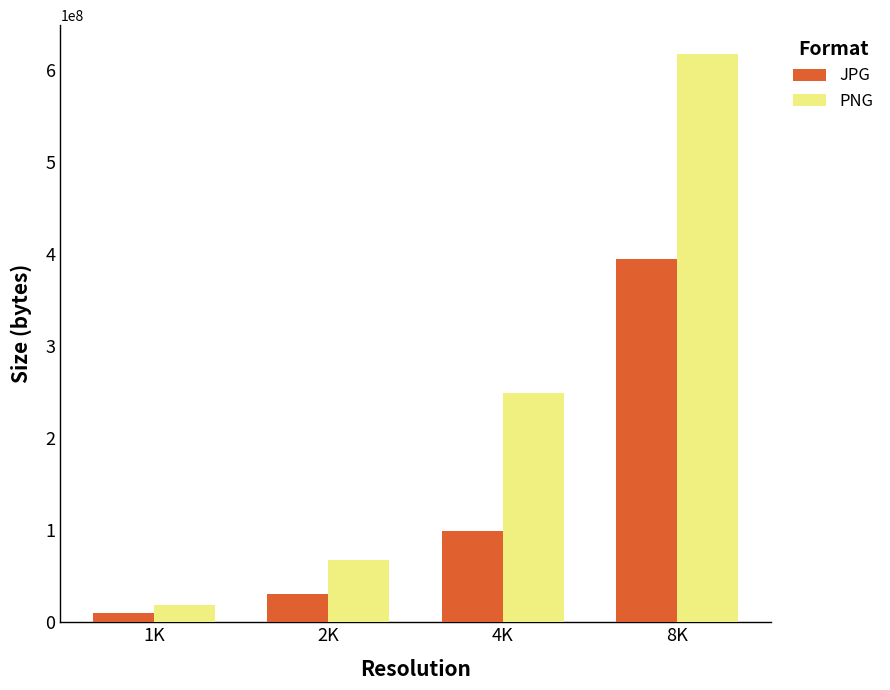

The value of PNG at 4K is 249682468. True or false?

True